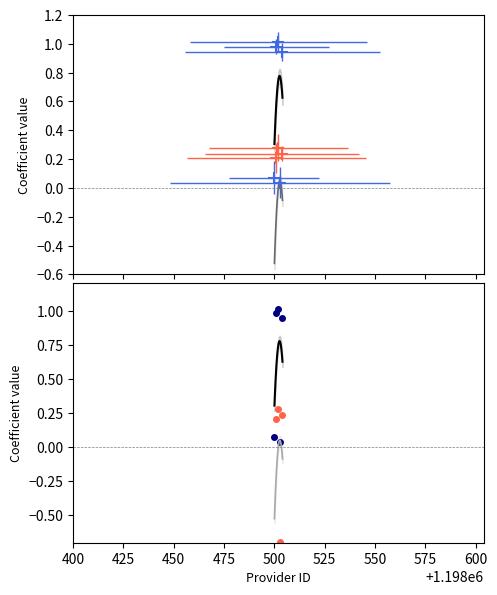

Which category has the lowest value across all series?

1198503